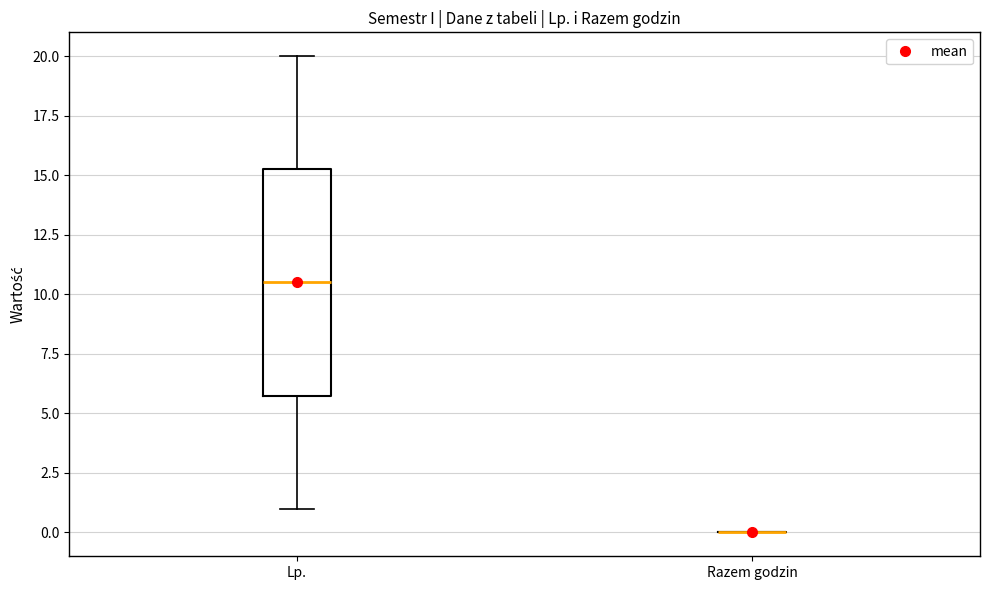

Reading left to right, transcribe this box plot: for each box, give where its median line is, the range the box spans, and where its two whiskers end, as read against the y-axis. The values are not printed on the chart, so give them approximately, as read against the axis.

Lp.: median 10.5, box 6.0 to 15.5, whiskers 1.0 to 20.0
Razem godzin: box collapsed to a line at 0.0, whiskers 0.0 to 0.0